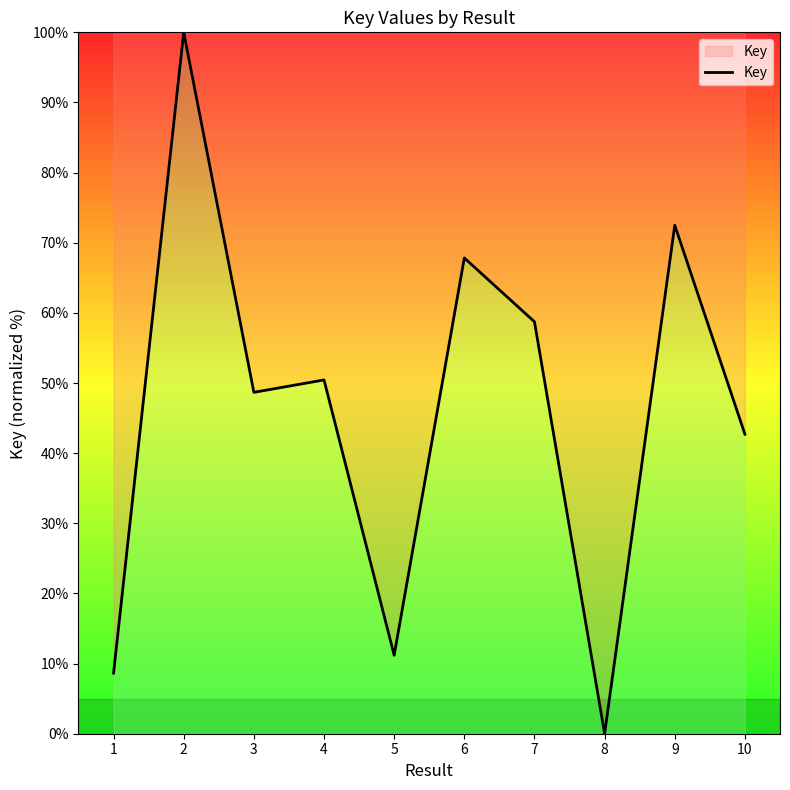

Count the number of categories in the chart.

10